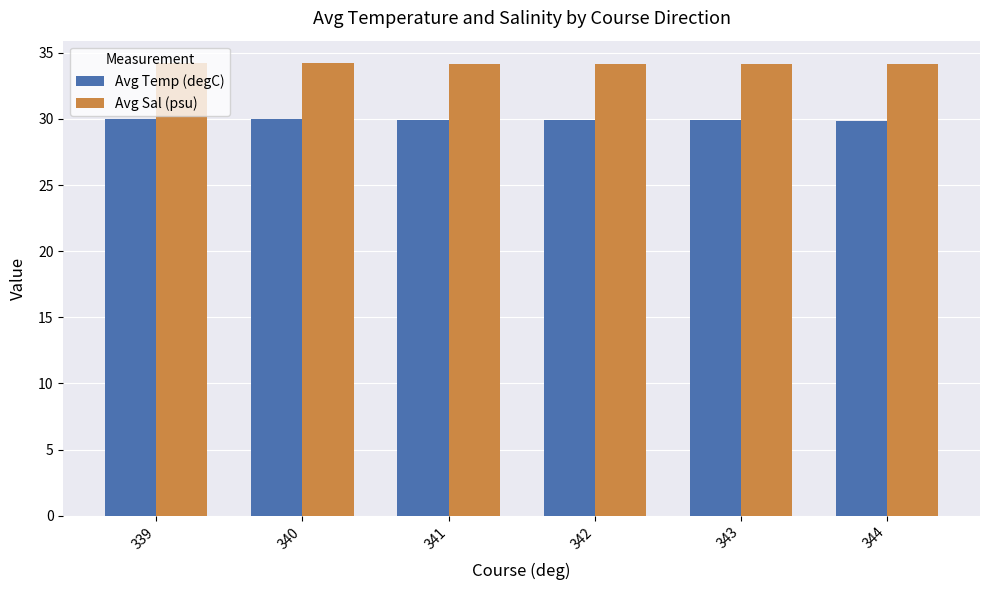

The value of Avg Temp (degC) at 343 is 13.4. True or false?

False